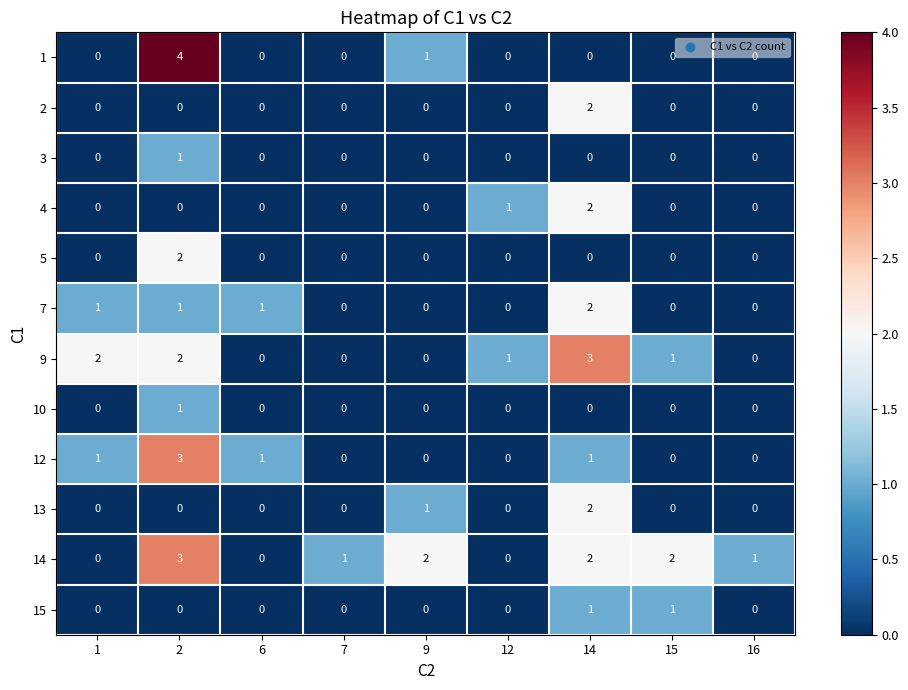

Which series changed the most between 1 and 15?

14